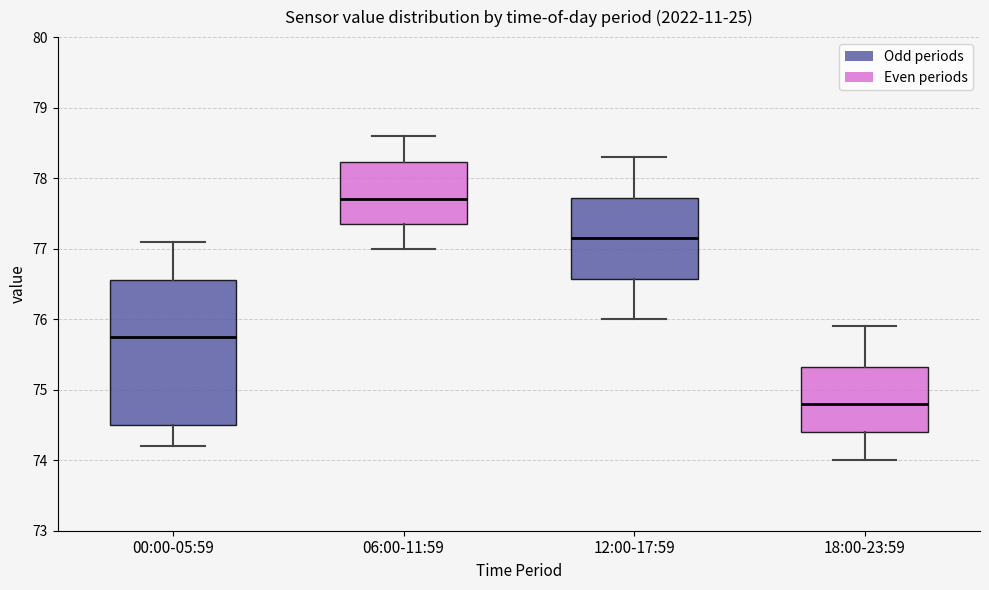

Reading left to right, read every box against the y-axis: the position of its median line, the range the box covers, and the ends of its whiskers. The values are not printed on the chart, so give them approximately, as read against the axis.

00:00-05:59: median 75.8, box 74.5 to 76.6, whiskers 74.2 to 77.1
06:00-11:59: median 77.7, box 77.4 to 78.2, whiskers 77.0 to 78.6
12:00-17:59: median 77.2, box 76.6 to 77.7, whiskers 76.0 to 78.3
18:00-23:59: median 74.8, box 74.4 to 75.3, whiskers 74.0 to 75.9